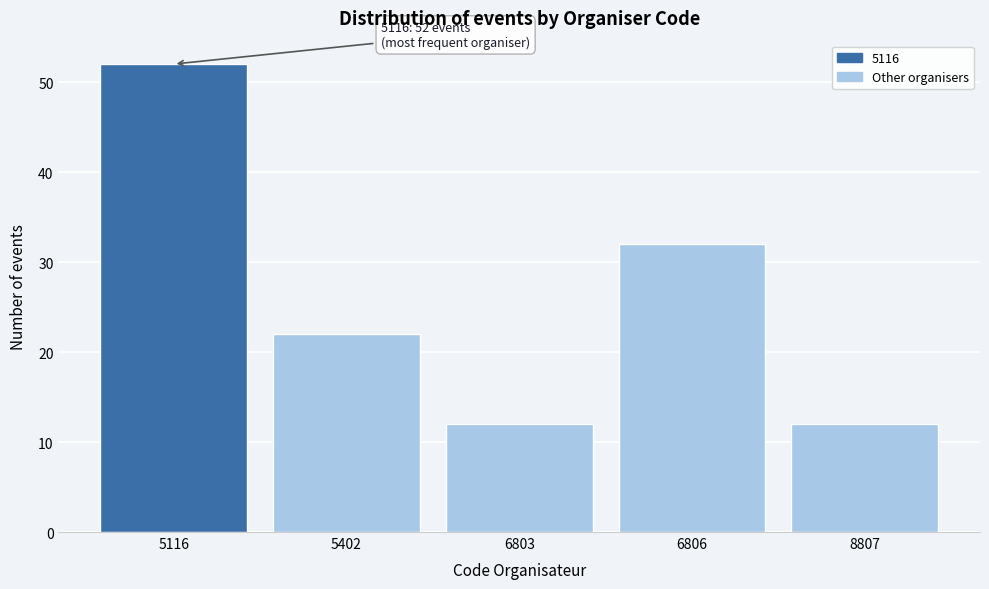

Reading left to right, list all the values displayed in this chart.

52	22	12	32	12